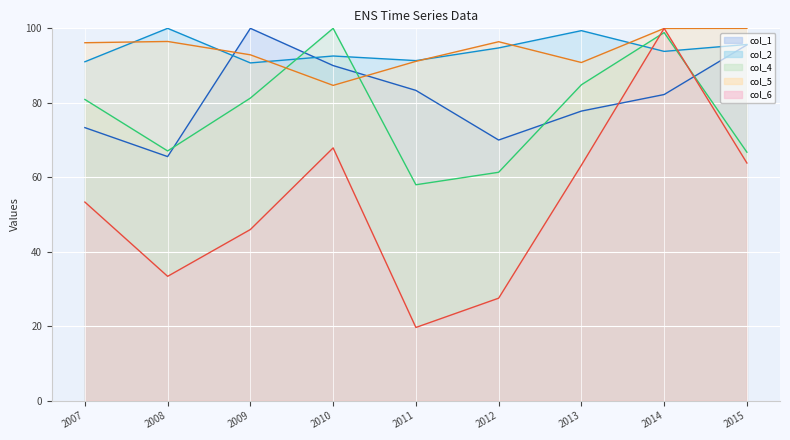

Which series has the largest total across all categories?

col_2 line